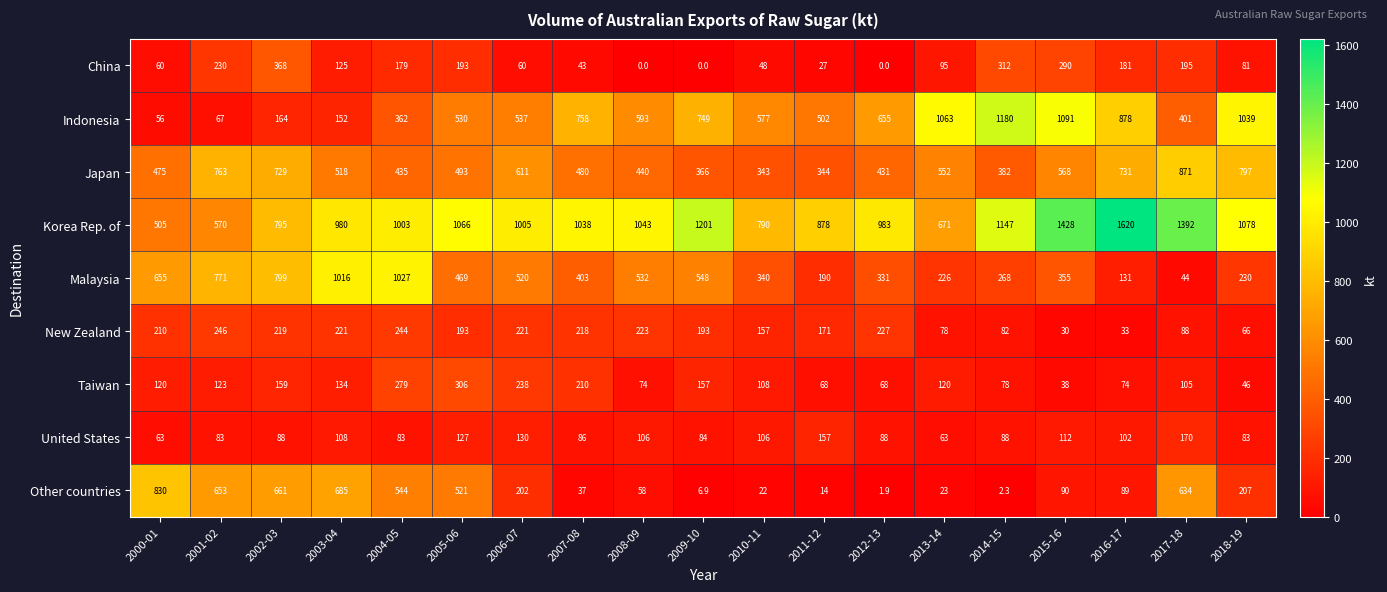

Rank the series by their maximum value, from lowest to highest.

United States, New Zealand, Taiwan, China, Other countries, Japan, Malaysia, Indonesia, Korea Rep. of